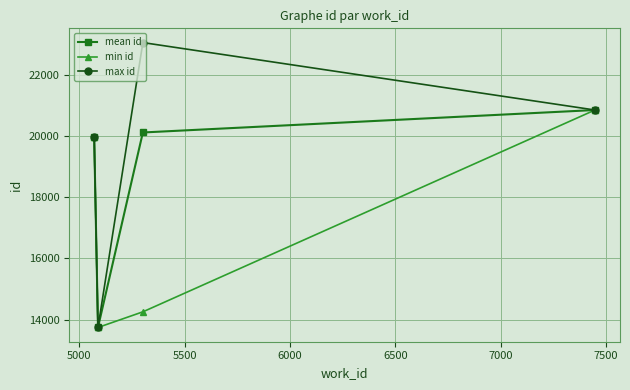

Which series has the largest range (max minus min)?

max id